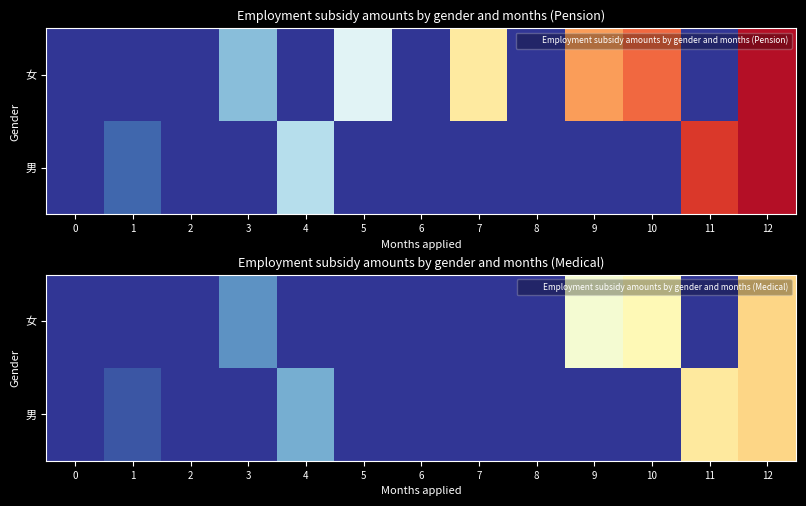

At 2, list the series in order from smallest to largest.

女, 男